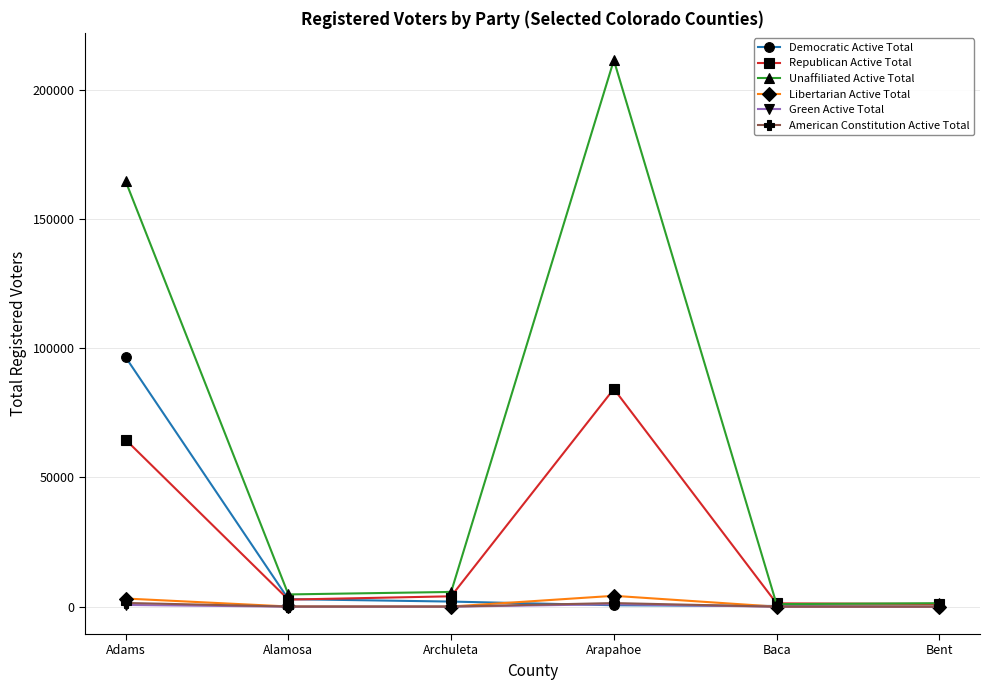

What is the minimum value for Democratic Active Total?

23